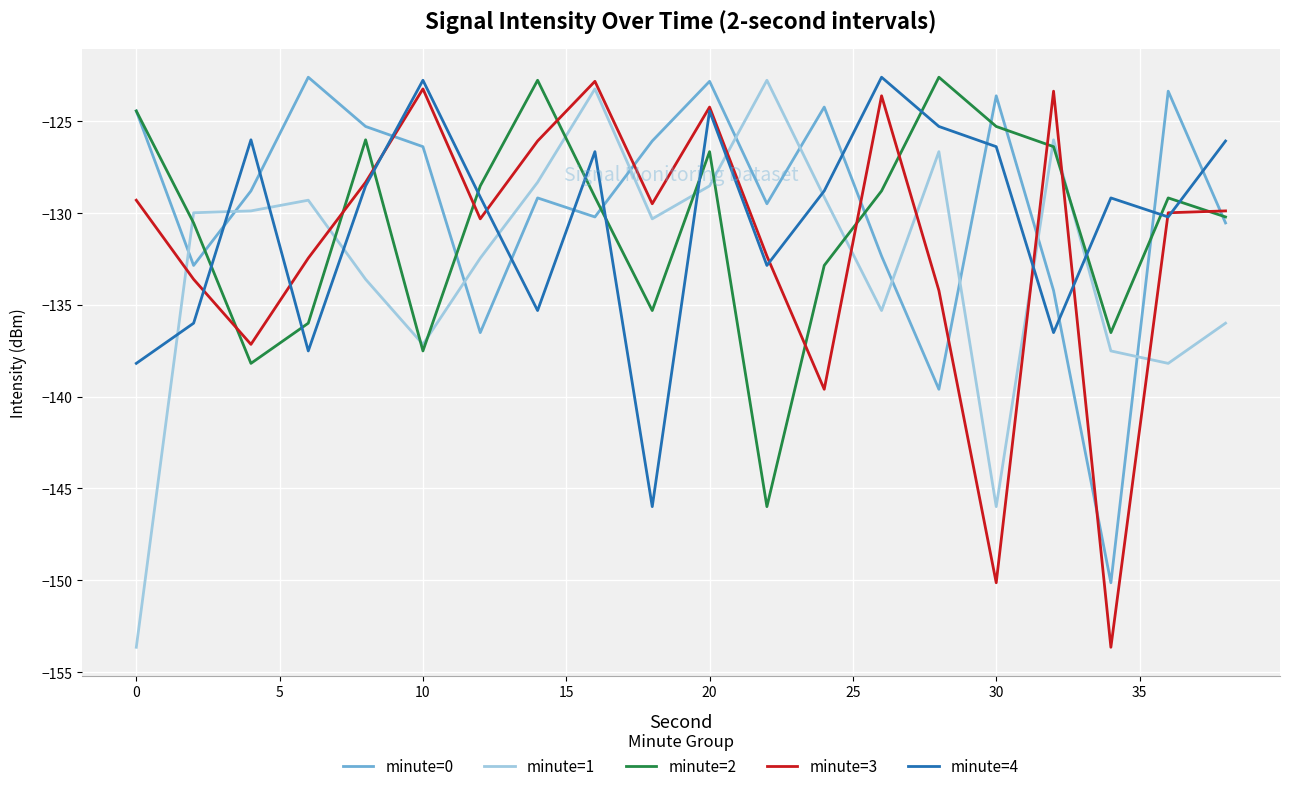

True or false: minute=3 and minute=1 intersect in this chart.

True